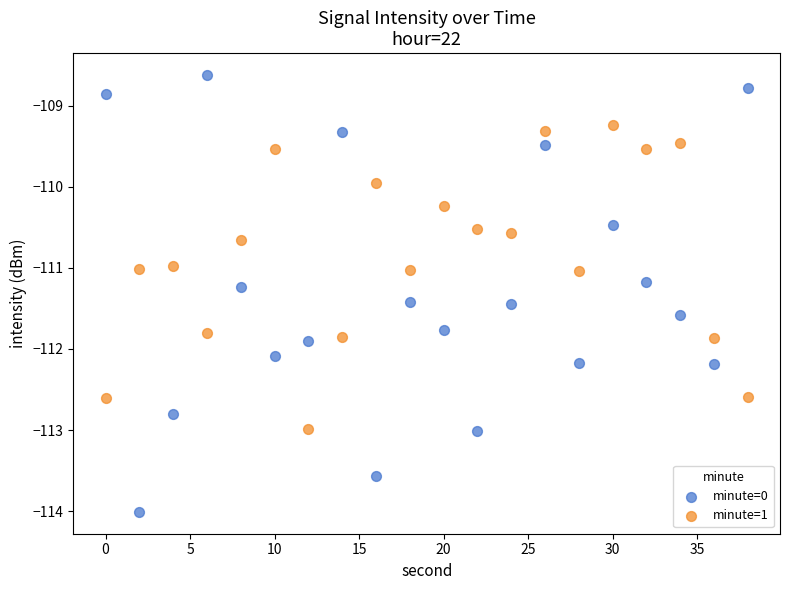

Which series contains the lowest Y value?

minute=0